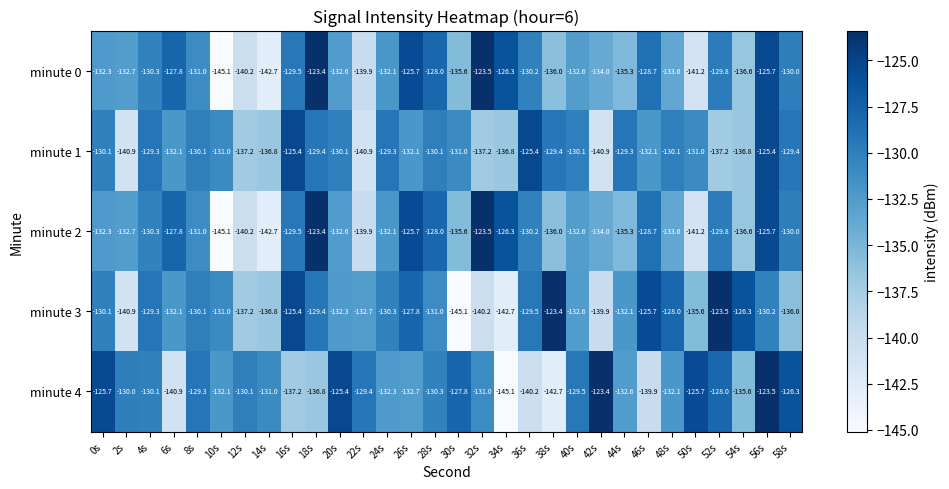

True or false: minute 2 has a value of -130.0 at 58s.

True